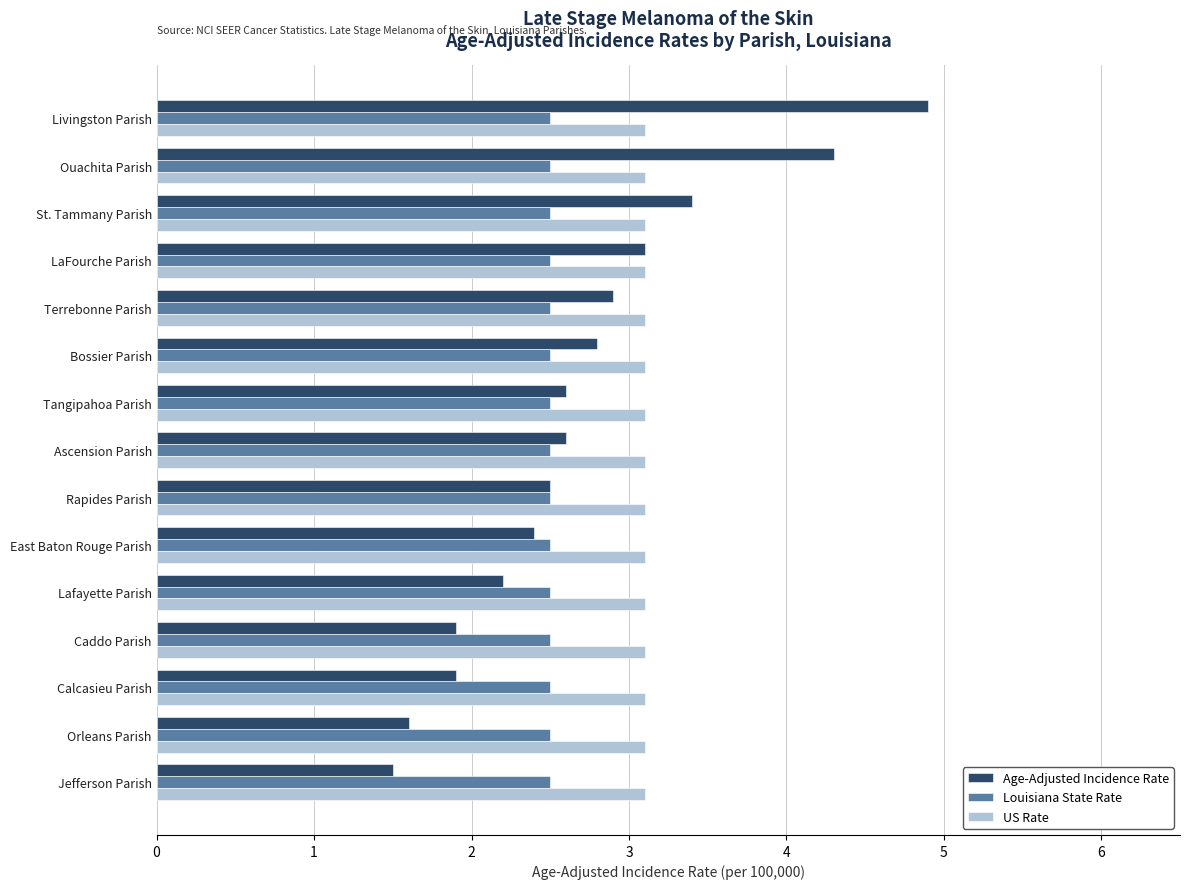

What is the spread (max minus min) of values at Jefferson Parish?

1.6